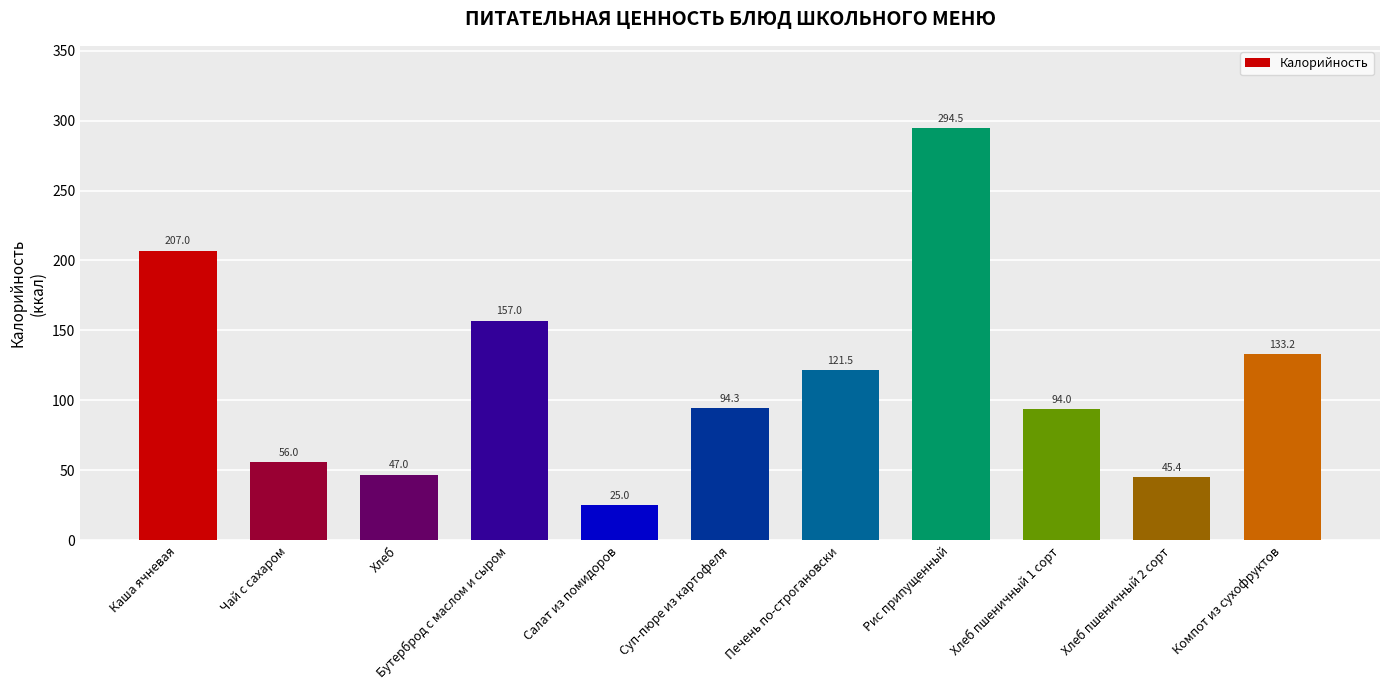

Rank the categories by value from lowest to highest.

Салат из помидоров, Хлеб пшеничный 2 сорт, Хлеб, Чай с сахаром, Хлеб пшеничный 1 сорт, Суп-пюре из картофеля, Печень по-строгановски, Компот из сухофруктов, Бутерброд с маслом и сыром, Каша ячневая, Рис припущенный